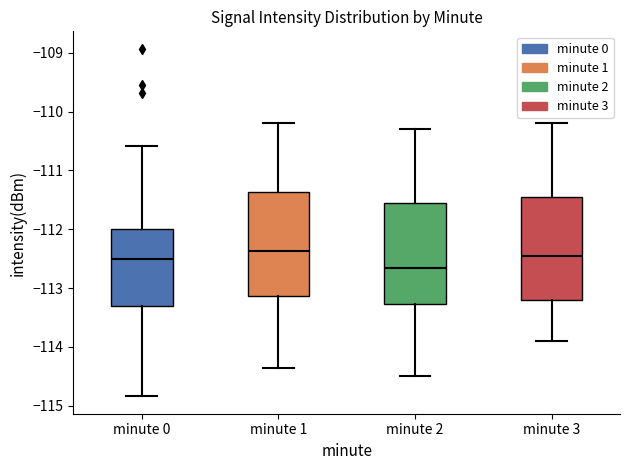

Where does the upper whisker of the box for minute 1 end on the y-axis? The values are not printed on the chart, so give them approximately, as read against the axis.

-110.2